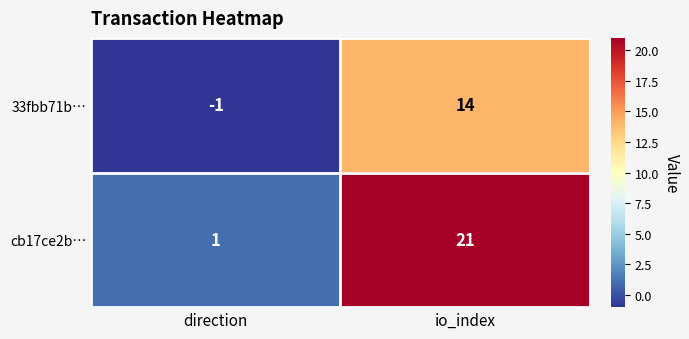

Which series has the largest range (max minus min)?

cb17ce2b…